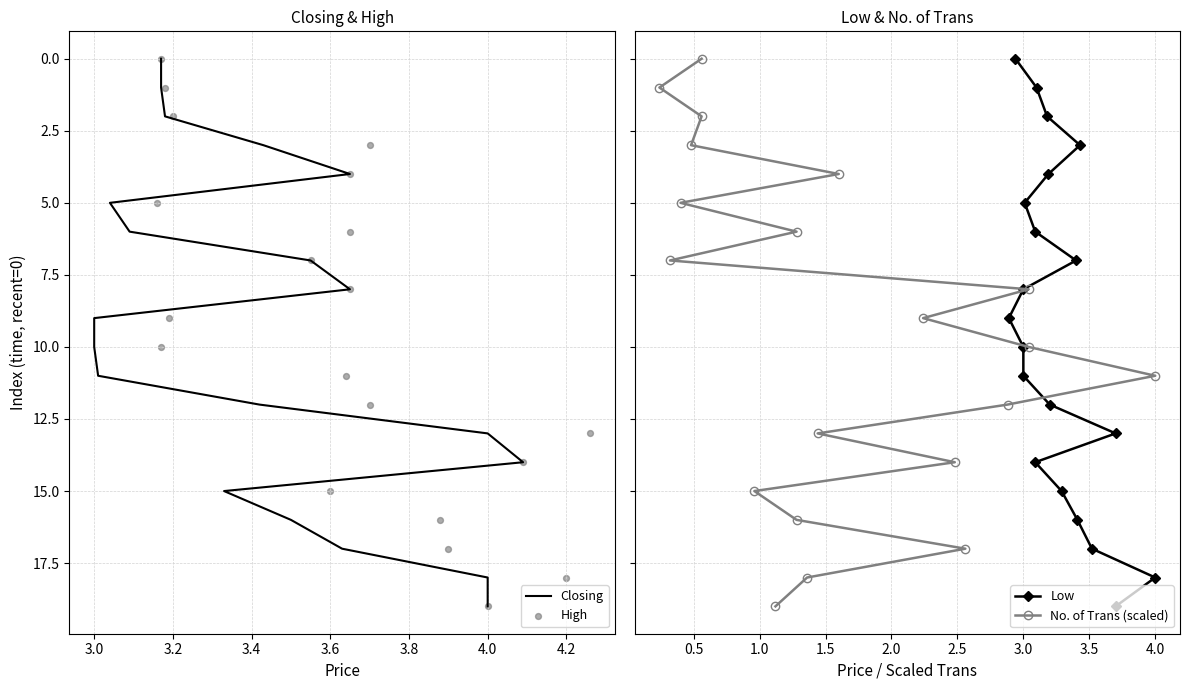

Which series has the largest total across all categories?

Closing